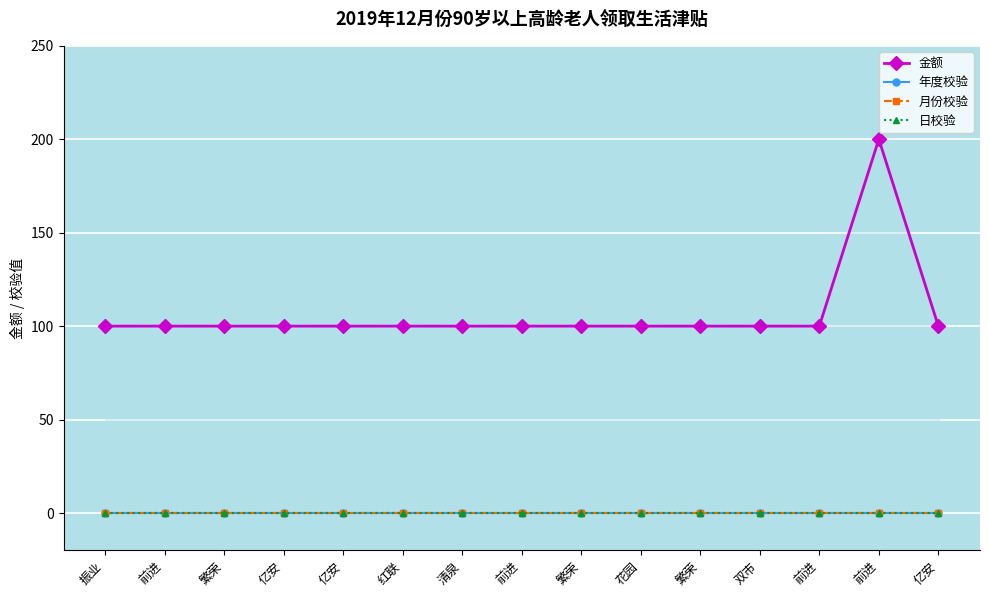

Which has a higher value, 振业 or 亿安?

振业